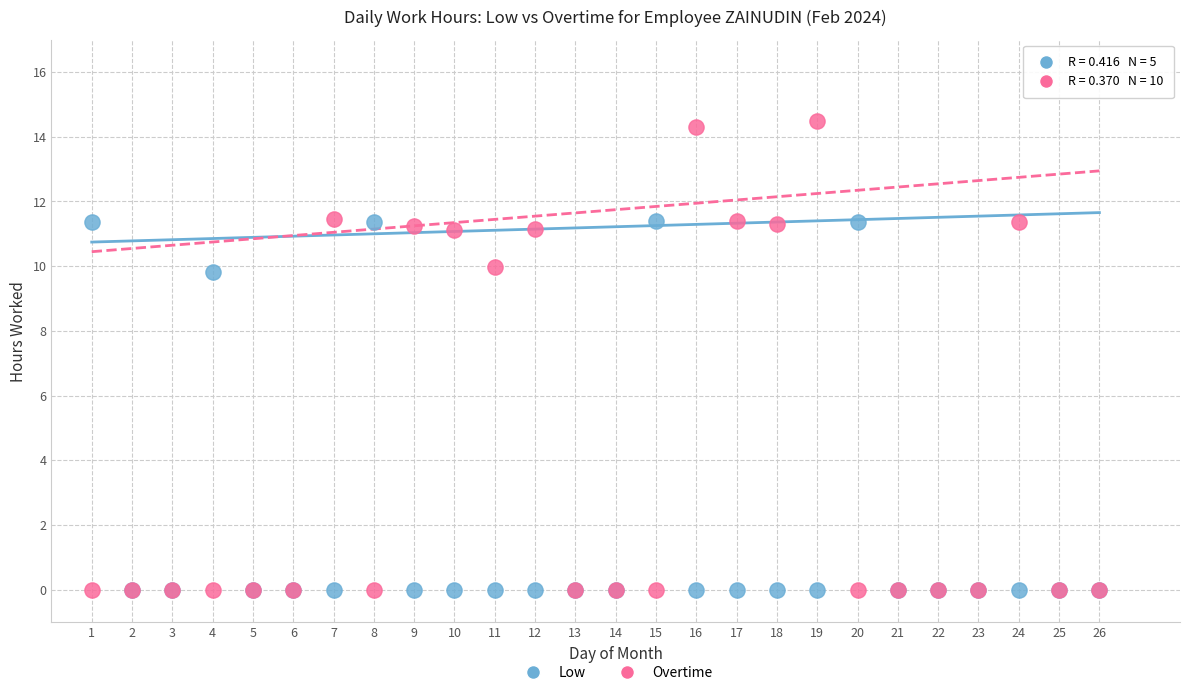

What are all the series names shown in the legend?

Low, Overtime